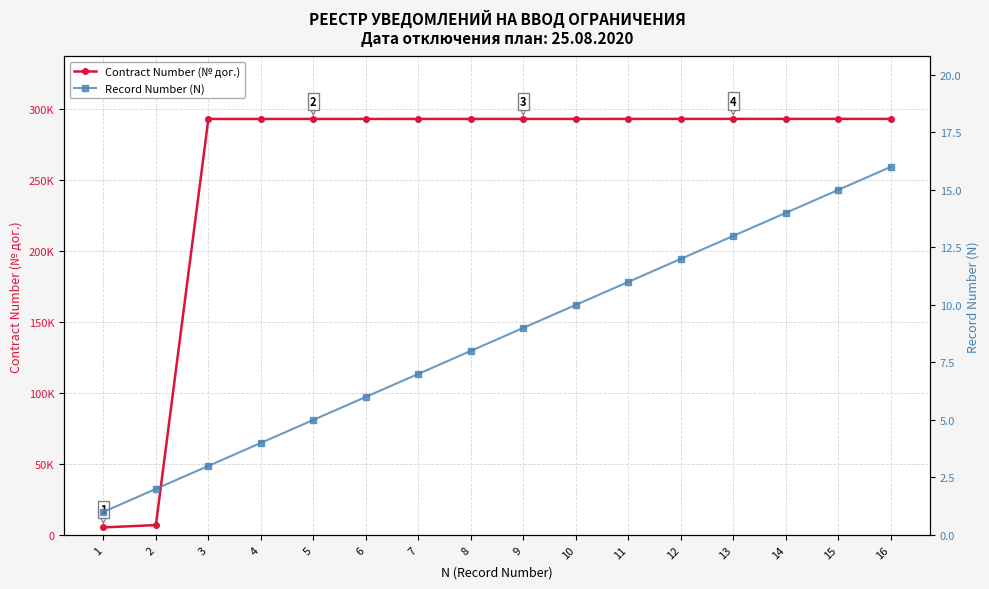

True or false: Record Number (N) has more than 0 points higher than both neighbors.

False